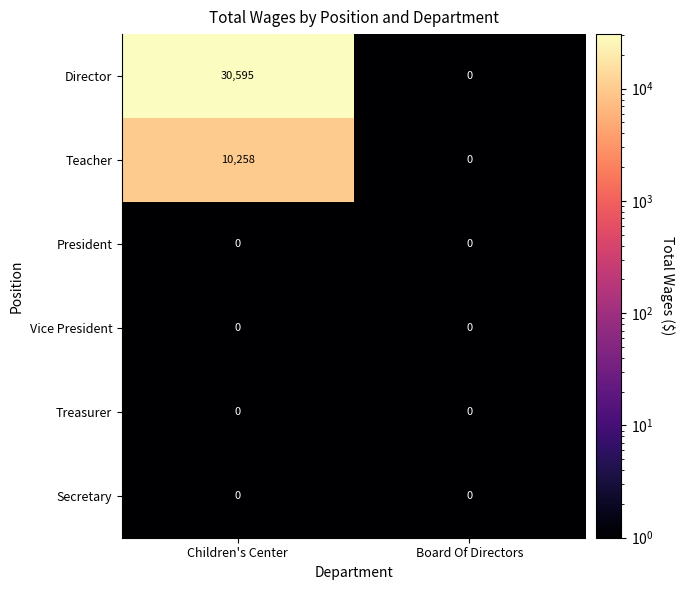

Which series has the largest range (max minus min)?

Director